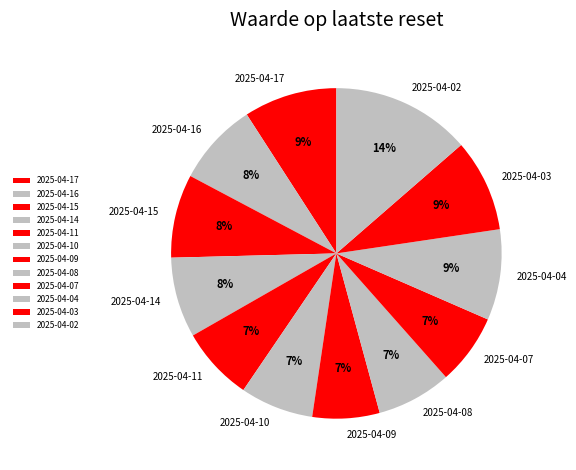

To the nearest percent, what is the difference between the largest and smallest slice percentages?

7%